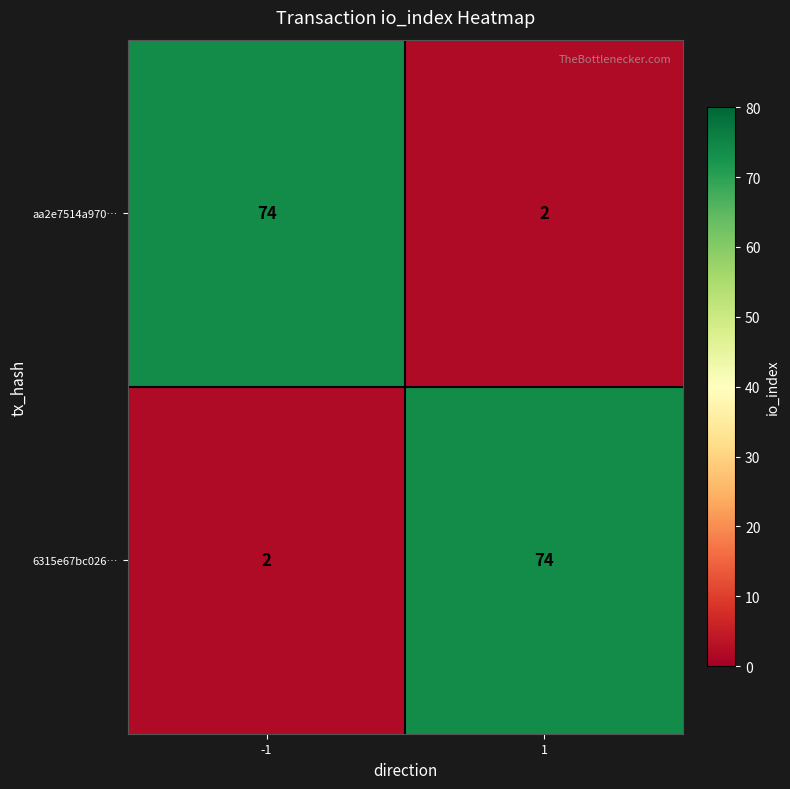

What is the spread (max minus min) of values at 1?

72